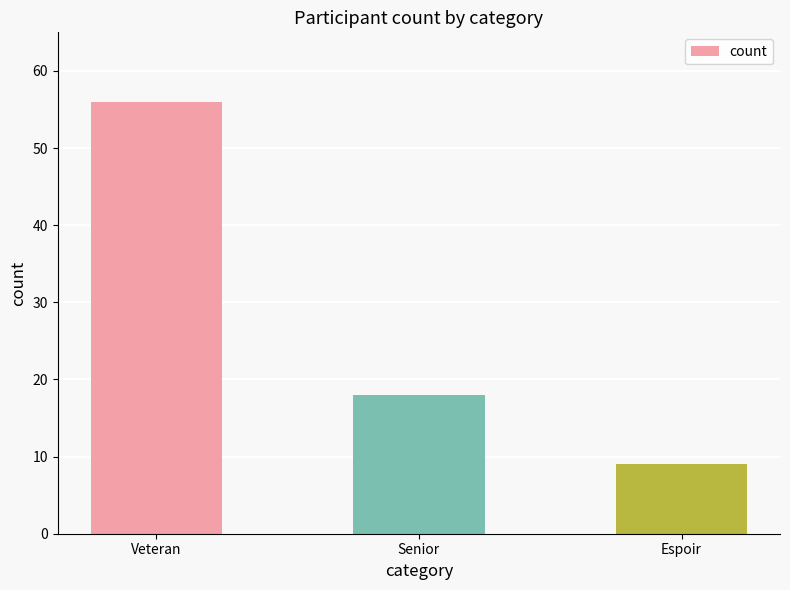

List the labels in order of value, largest first.

Veteran, Senior, Espoir